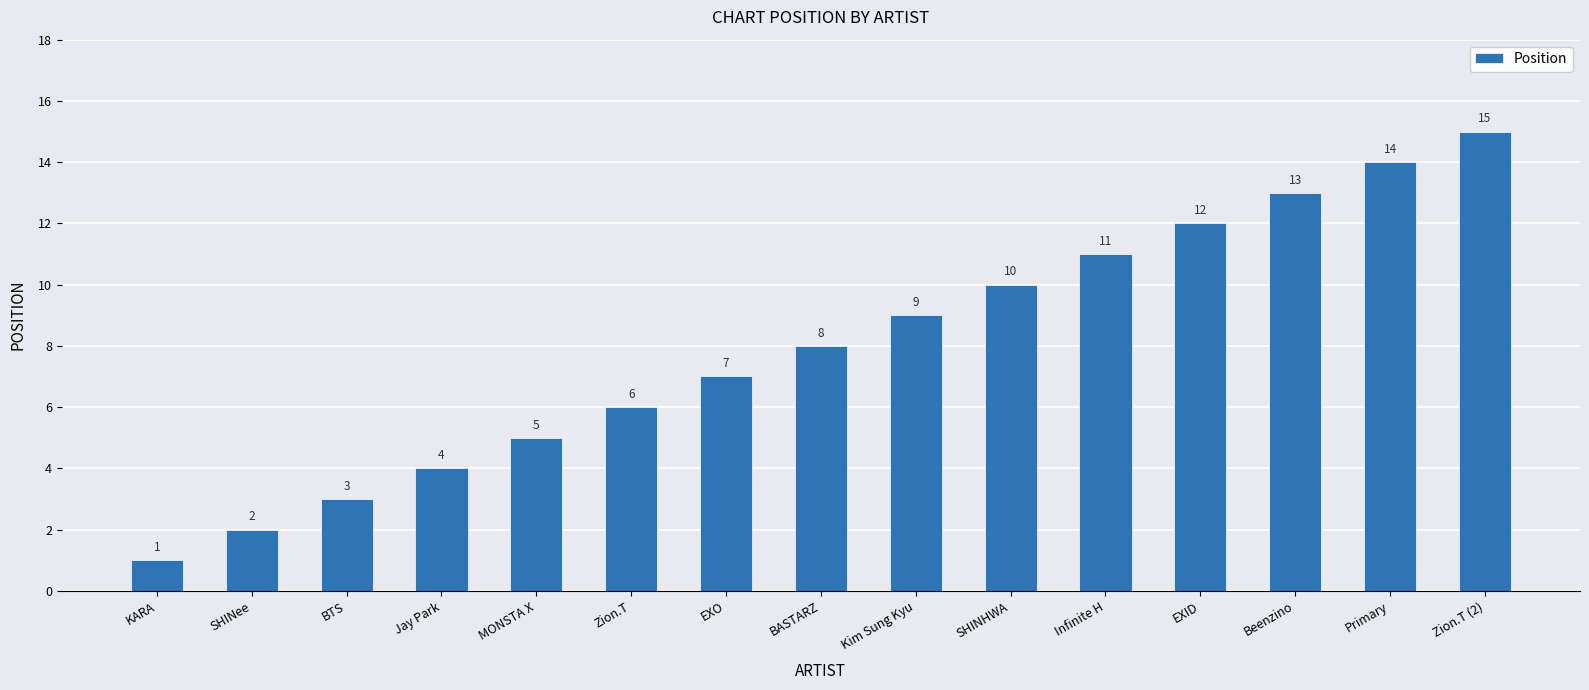

What position from the left is SHINHWA?

10